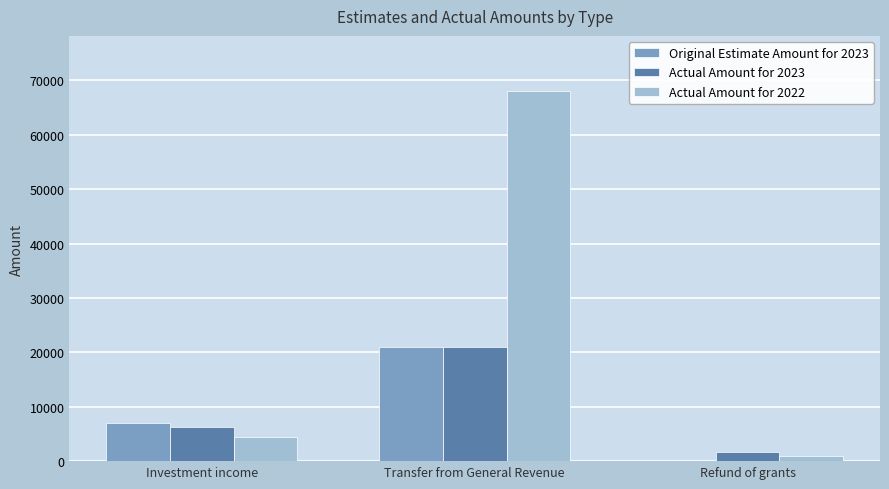

What is the total value across all series at Investment income?

17788